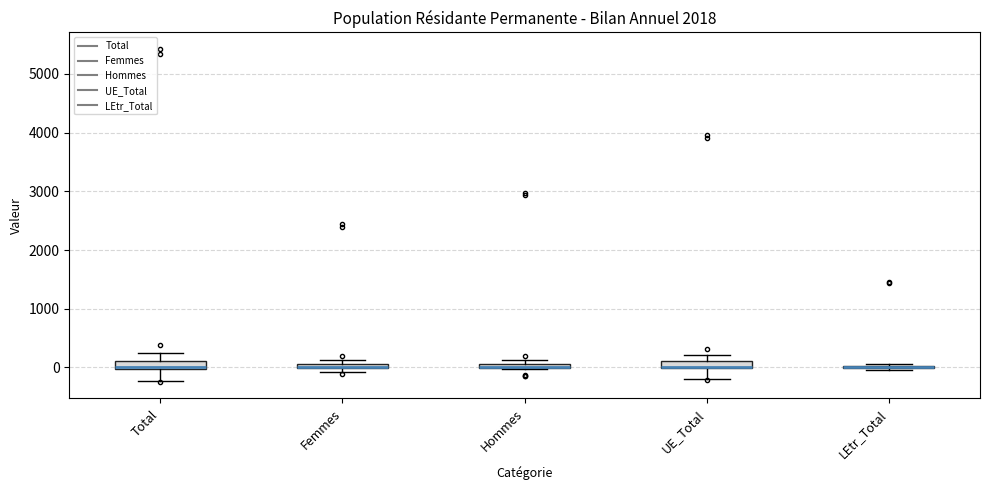

Where is the lower edge of the box for Hommes on the y-axis? The values are not printed on the chart, so give them approximately, as read against the axis.

0